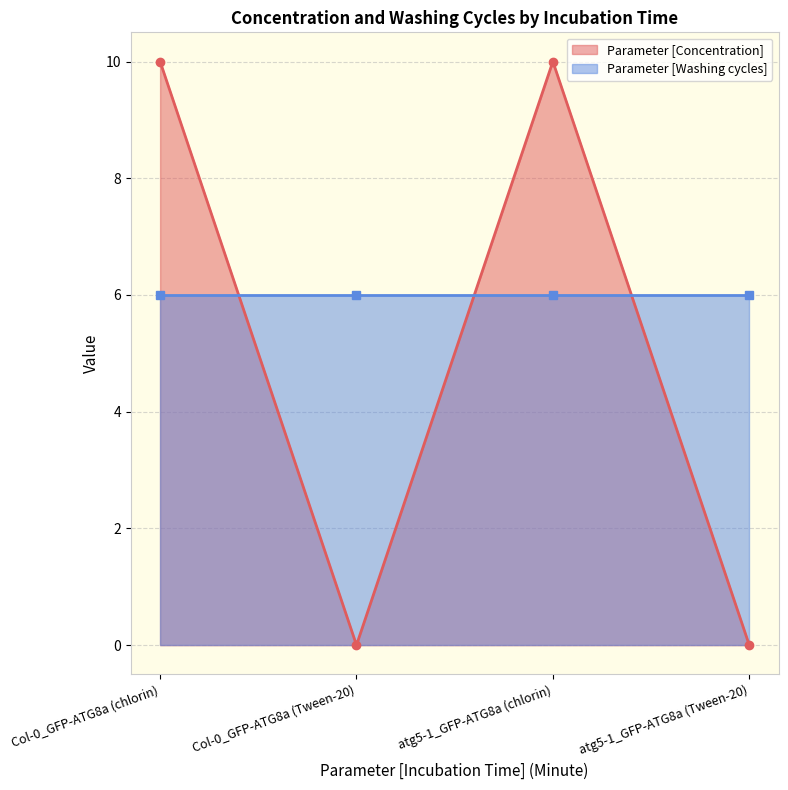

What is the maximum value shown in the chart?

10.0